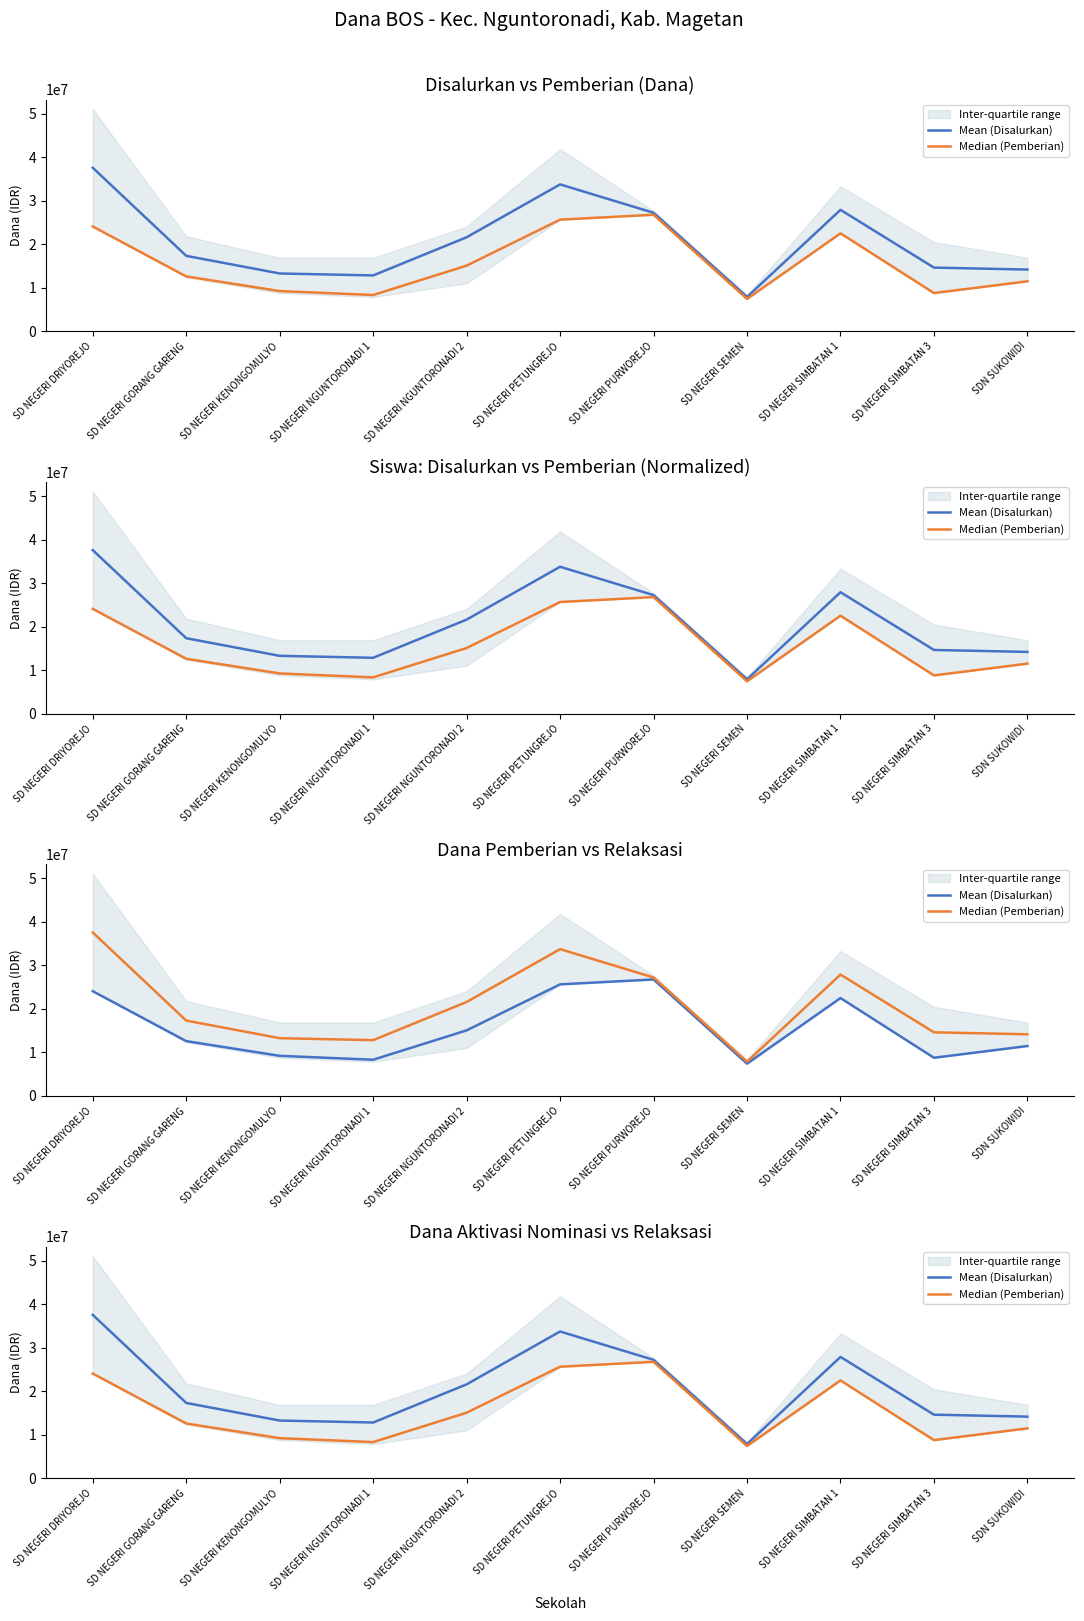

What is the lowest value of the Mean (Disalurkan) series?

7875000